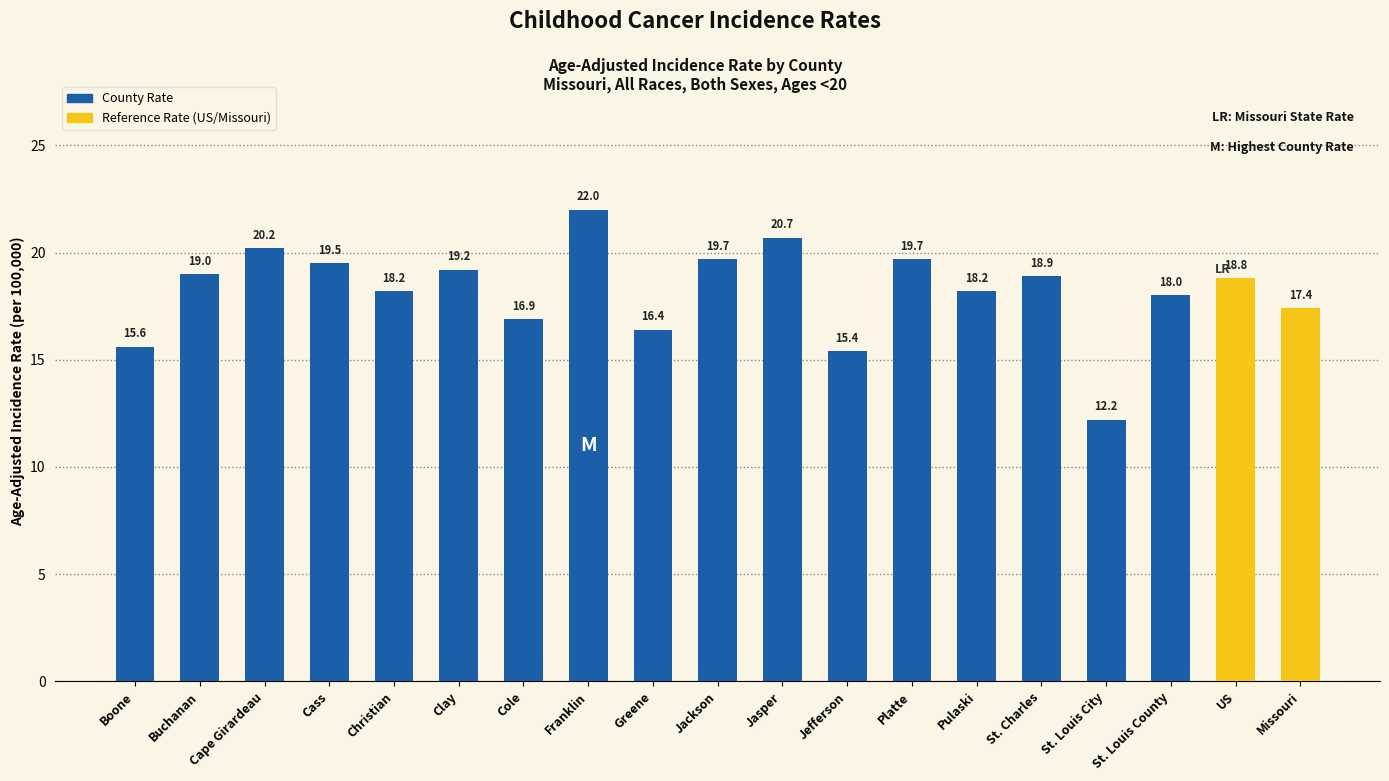

What position from the right is Jefferson?

8